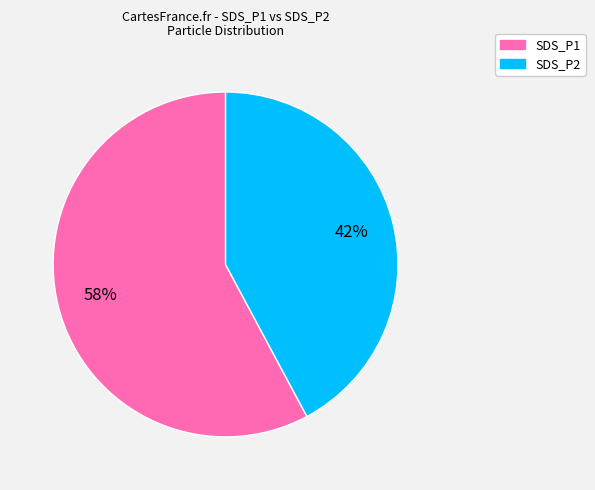

Which slice is the smallest?

SDS_P2